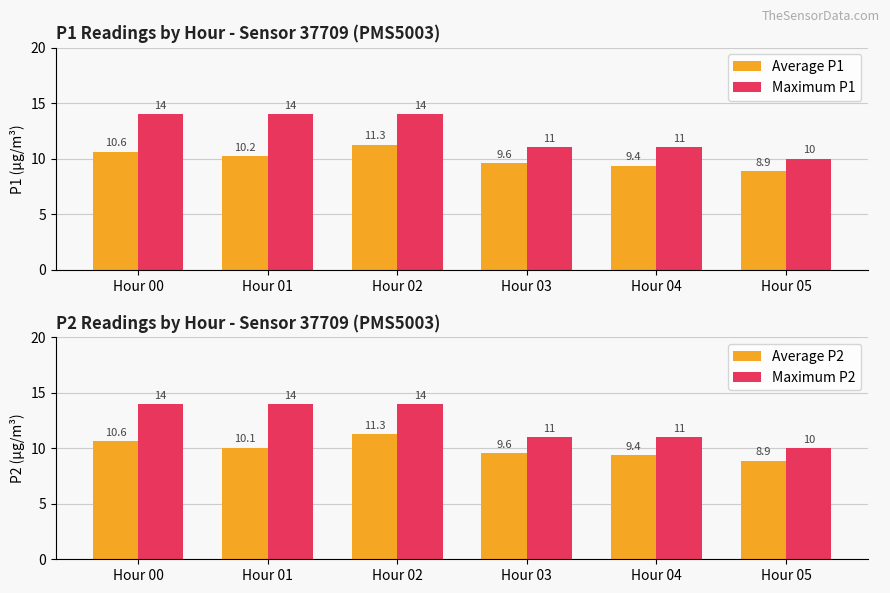

The Maximum P2 series shows 17.7 at Hour 03. True or false?

False